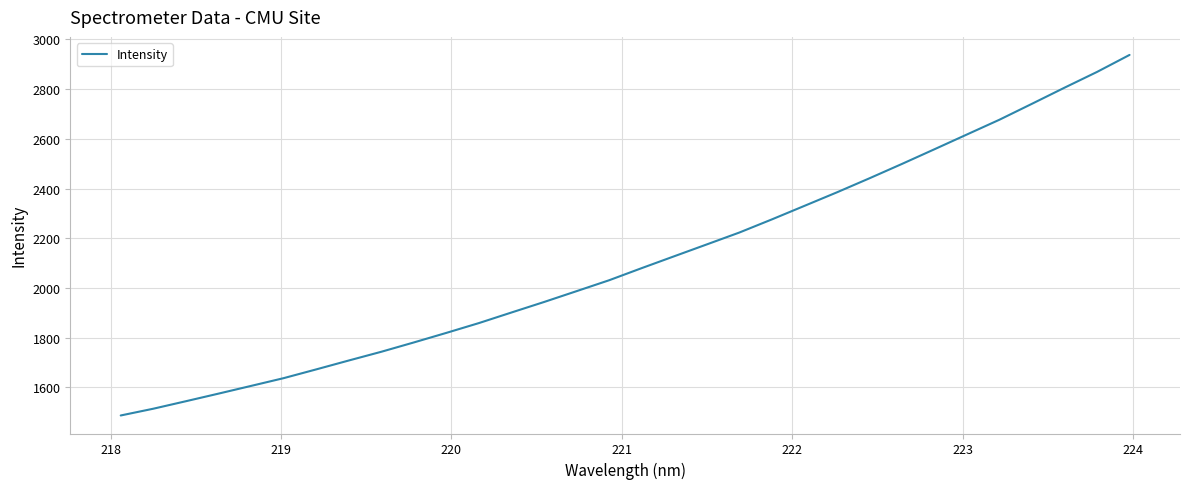

What is the maximum value shown in the chart?

2937.9